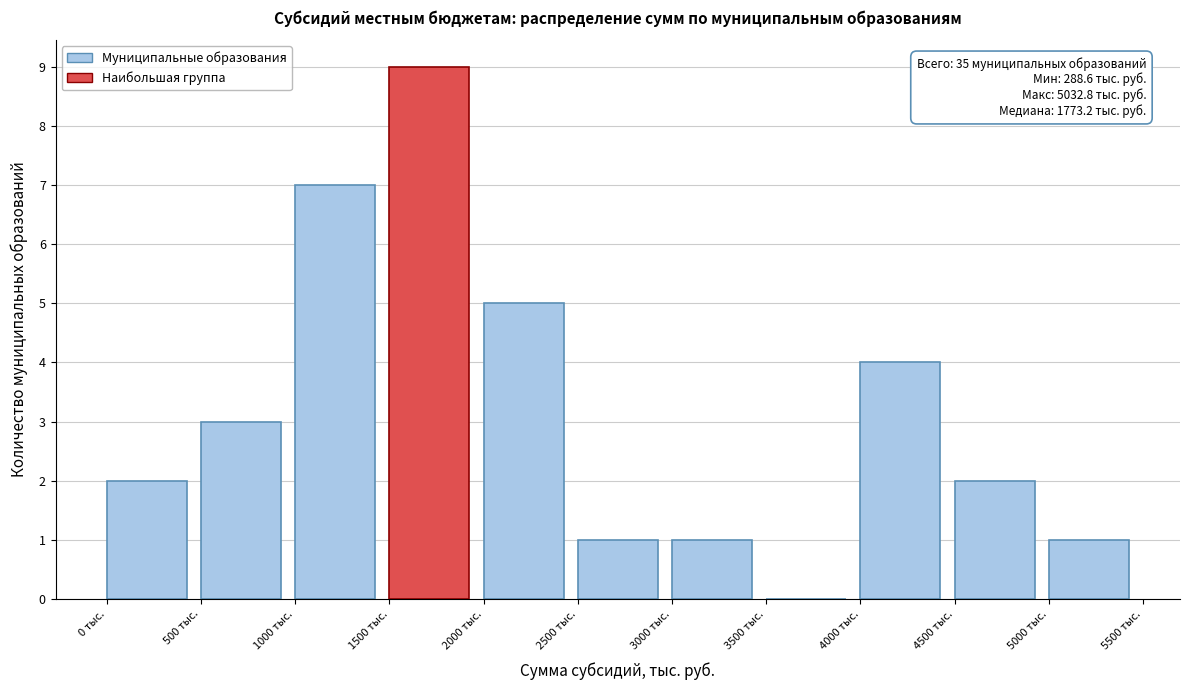

Which range on the x-axis has the tallest bar?

1500 to 2000